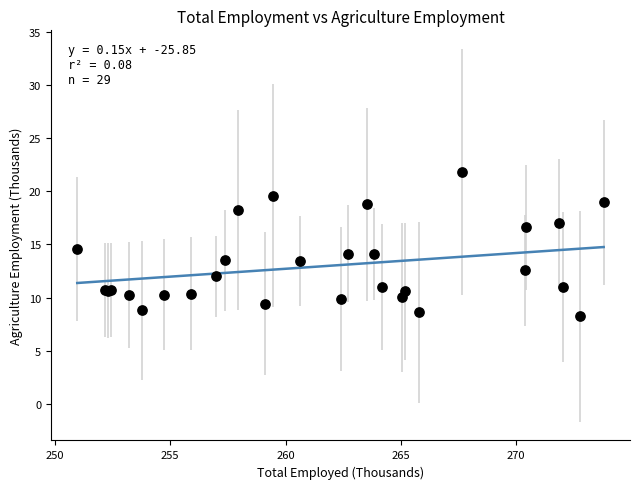

What Y value in the scatter plot is closest to 15?

14.6